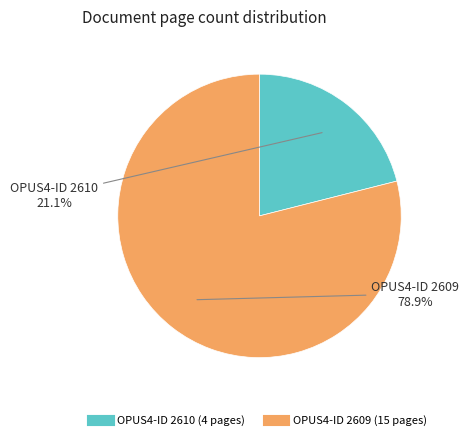

Is there any slice that represents more than half of the pie?

Yes